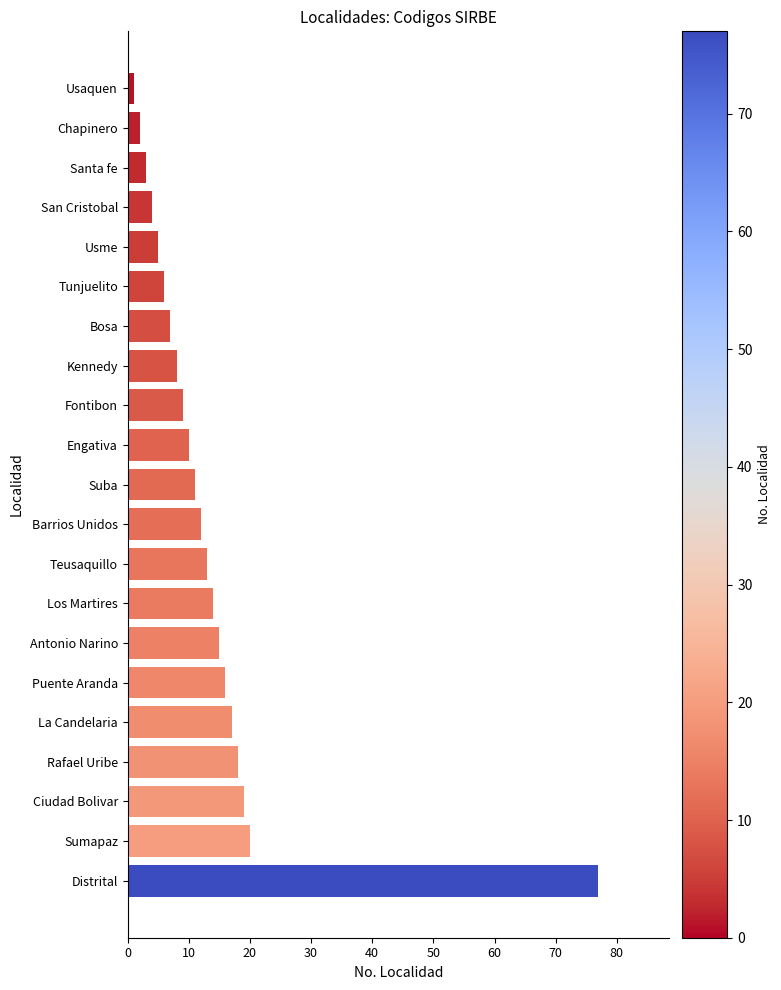

Approximately how many times larger is the value at Teusaquillo compared to Santa fe?

4.3